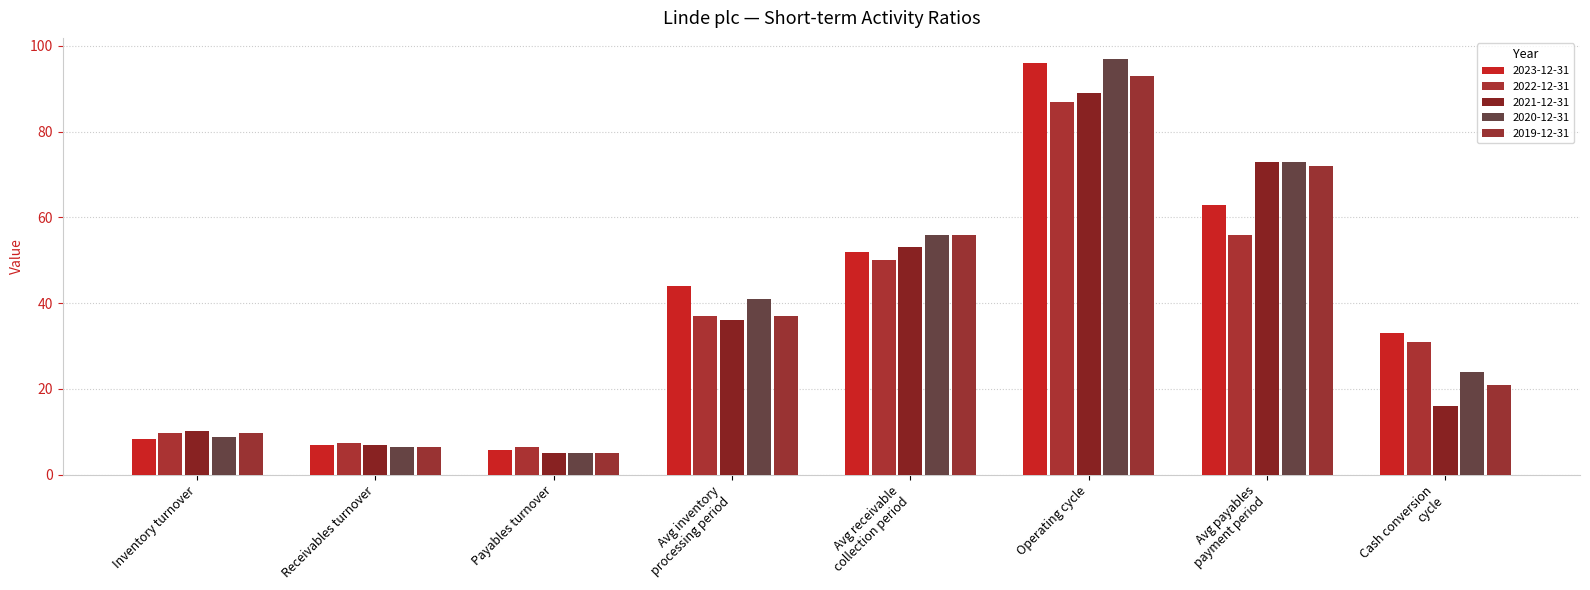

Rank the series by their maximum value, from highest to lowest.

2020-12-31, 2023-12-31, 2019-12-31, 2021-12-31, 2022-12-31